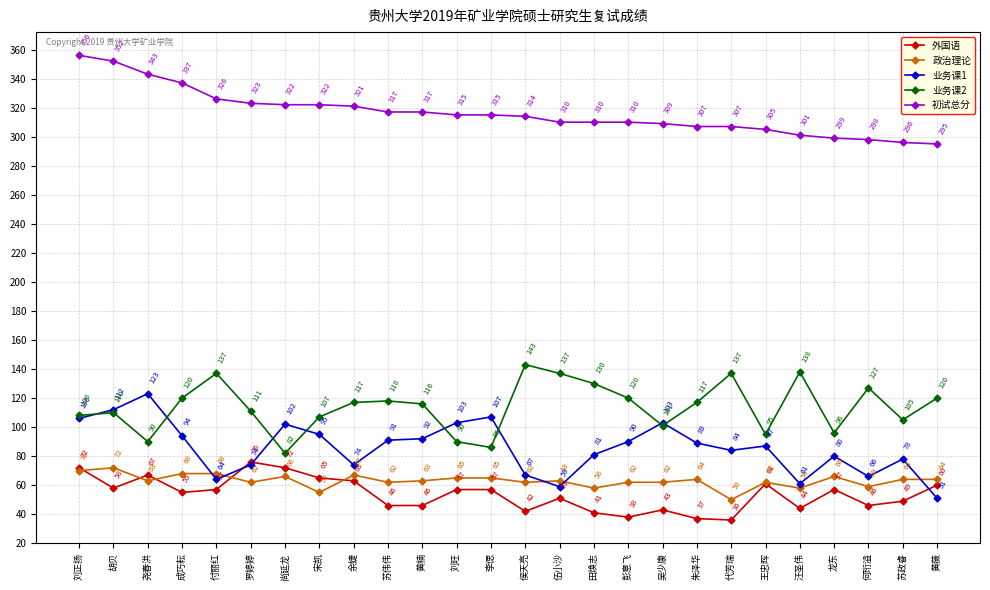

At which category does 业务课1 reach its first local peak?

尧春洪